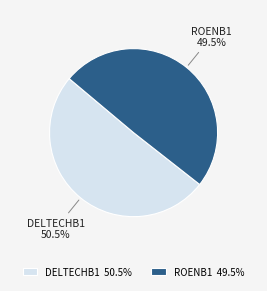

How much of the chart is everything except DELTECHB1?

49.5%